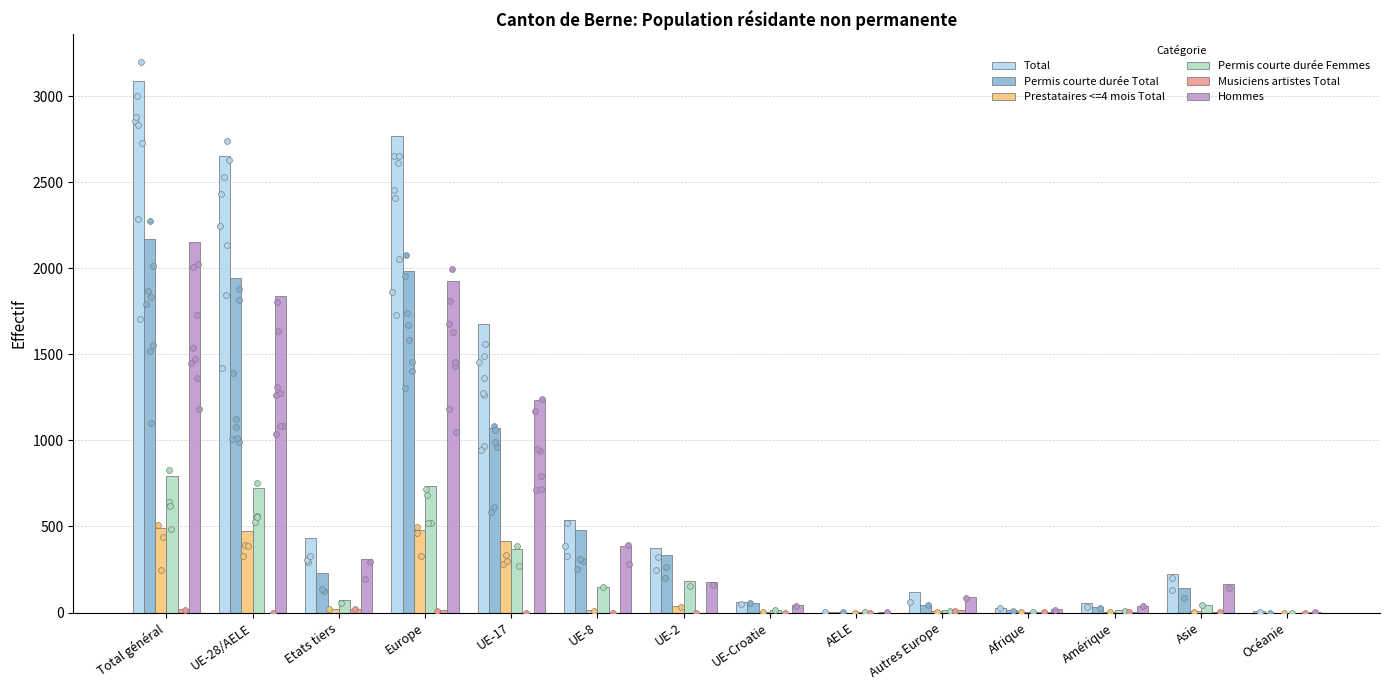

Which series contains the highest Y value?

Total